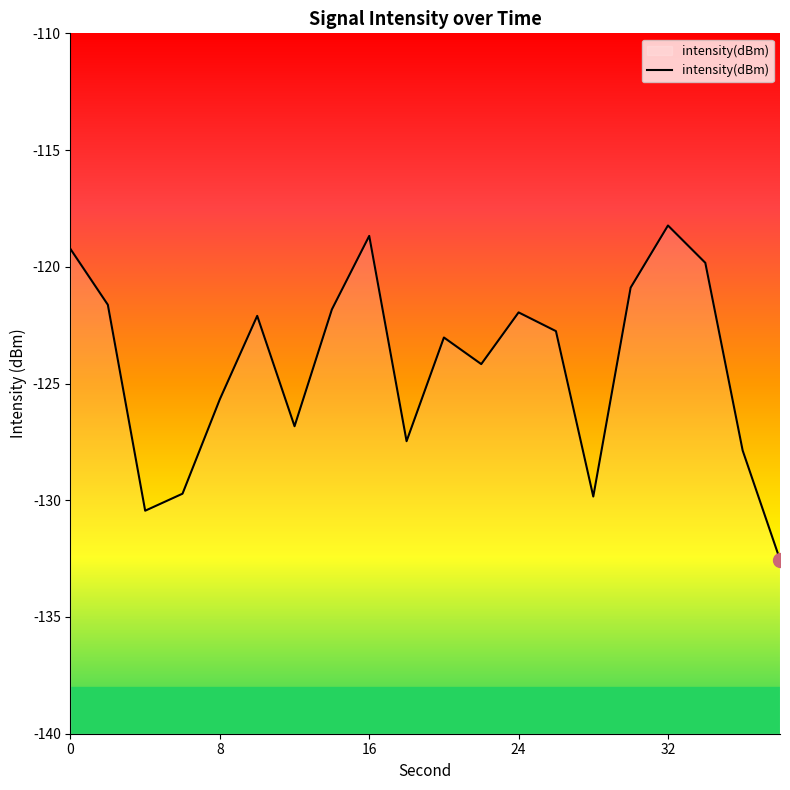

Reading left to right, list all the values displayed in this chart.

0=-119.2	2=-121.6	4=-130.4	6=-129.7	8=-125.7	10=-122.1	12=-126.8	14=-121.8	16=-118.7	18=-127.5	20=-123.0	22=-124.2	24=-122.0	26=-122.8	28=-129.8	30=-120.9	32=-118.2	34=-119.8	36=-127.9	38=-132.5